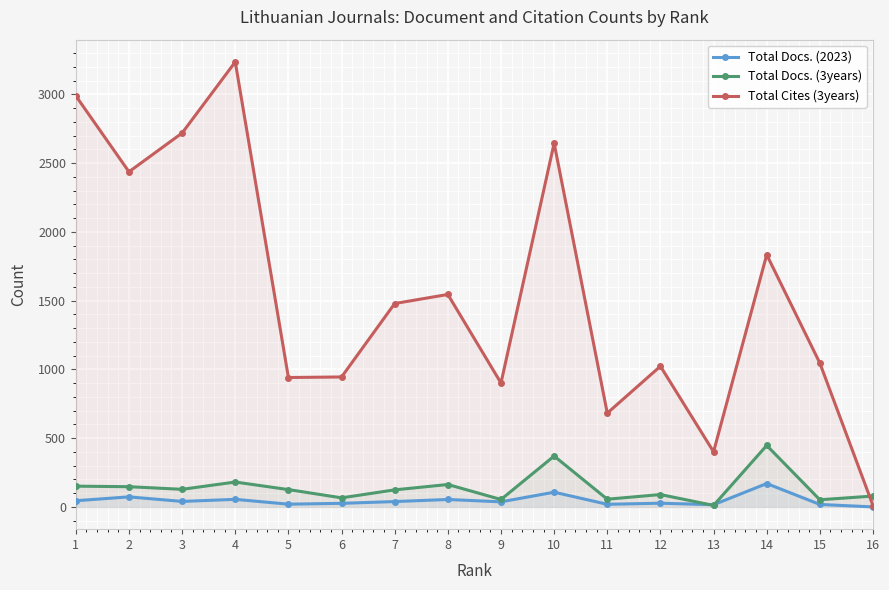

Is the value of Total Docs. (2023) at 16 greater than the value of Total Cites (3years) at 9?

No